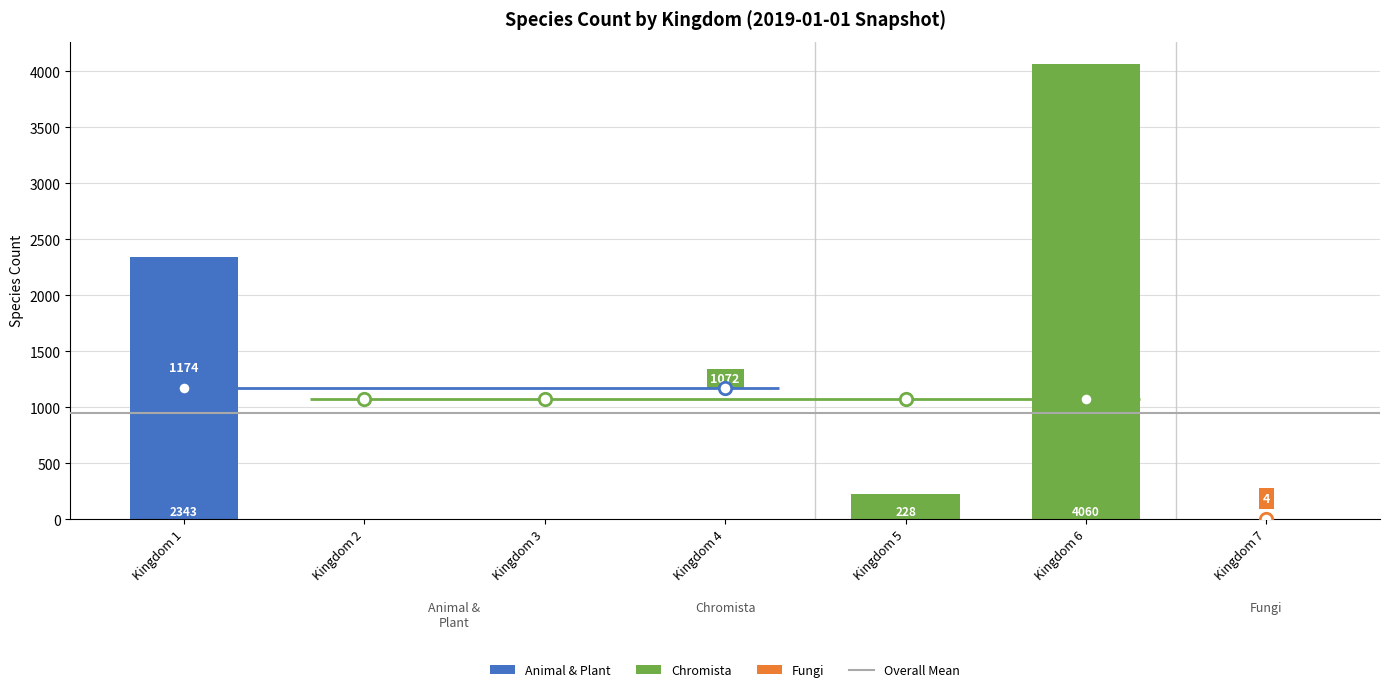

Between Kingdom 3 and Kingdom 1, which is larger?

Kingdom 1